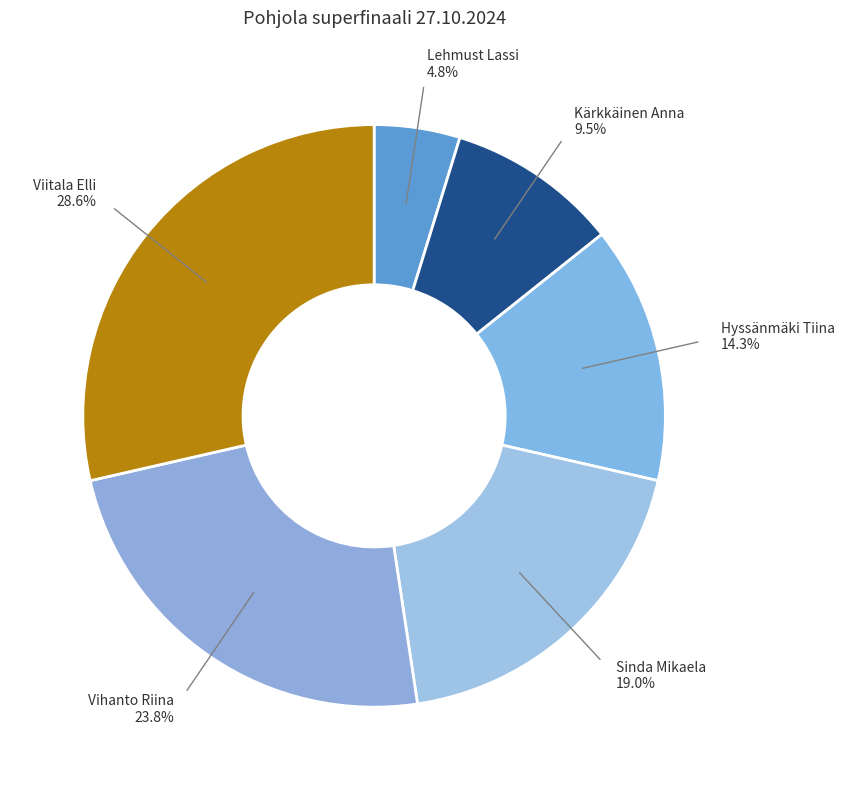

To the nearest percent, what is the average slice percentage?

17%